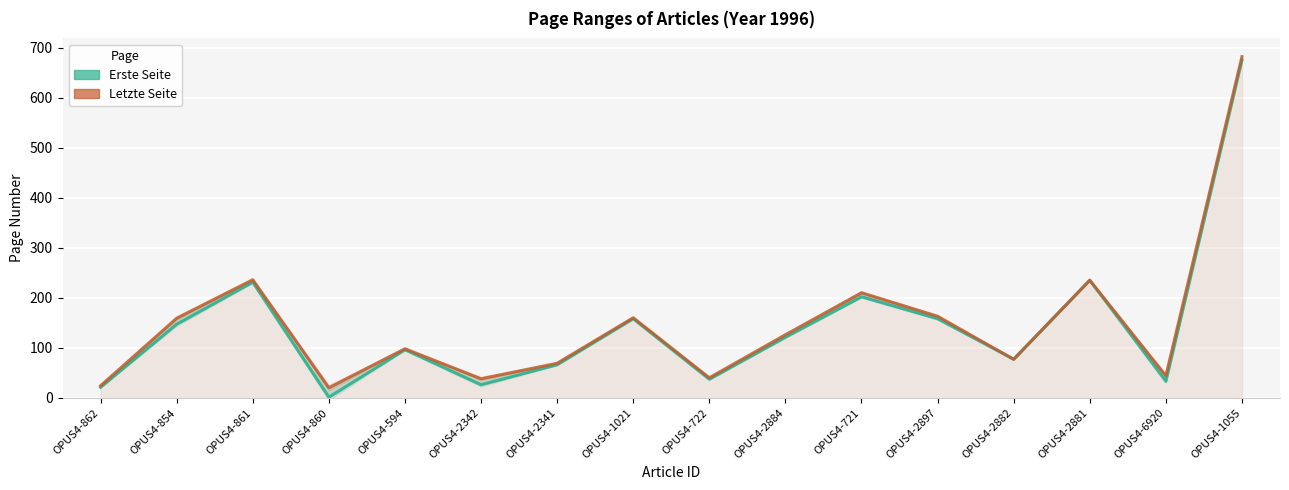

Rank the series by their average value, from highest to lowest.

Letzte Seite, Erste Seite